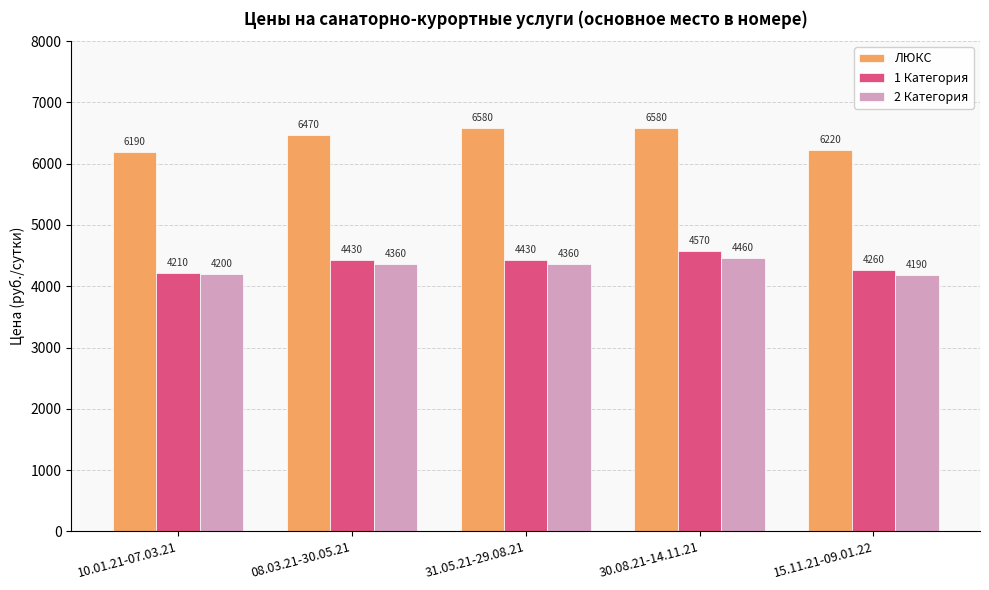

Which series has the largest total across all categories?

ЛЮКС